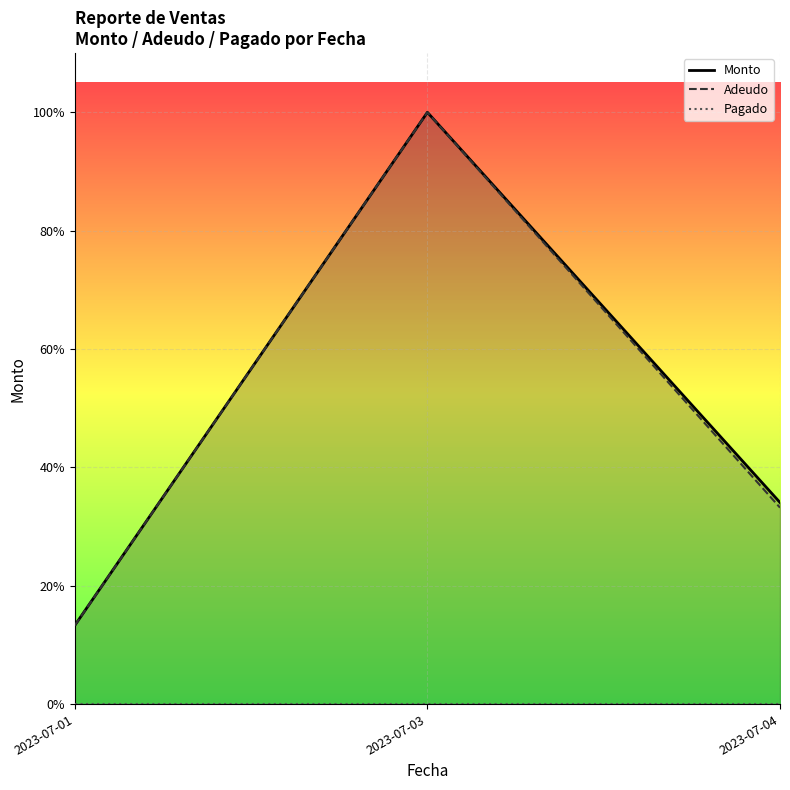

What is the sum of all Monto values?

1156305.7